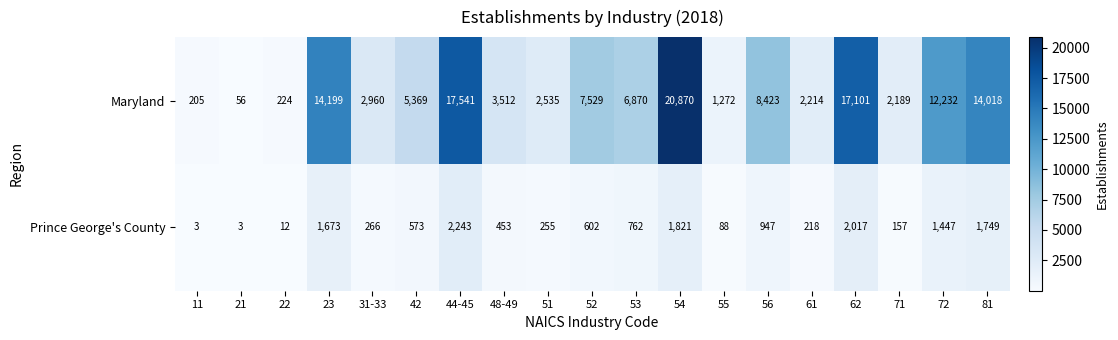

At which label does Maryland first exceed 5369?

23